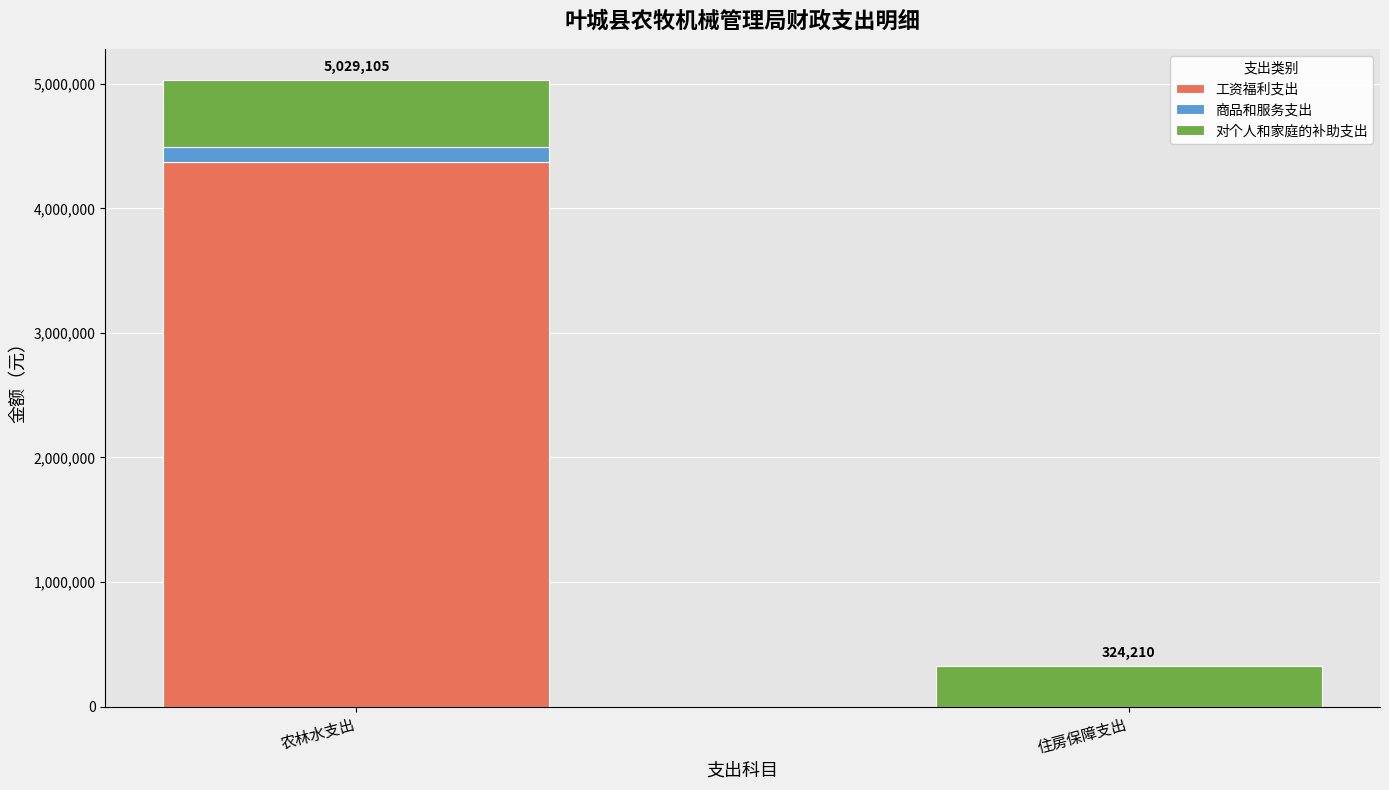

At which label is 工资福利支出 closest to 2186481?

住房保障支出